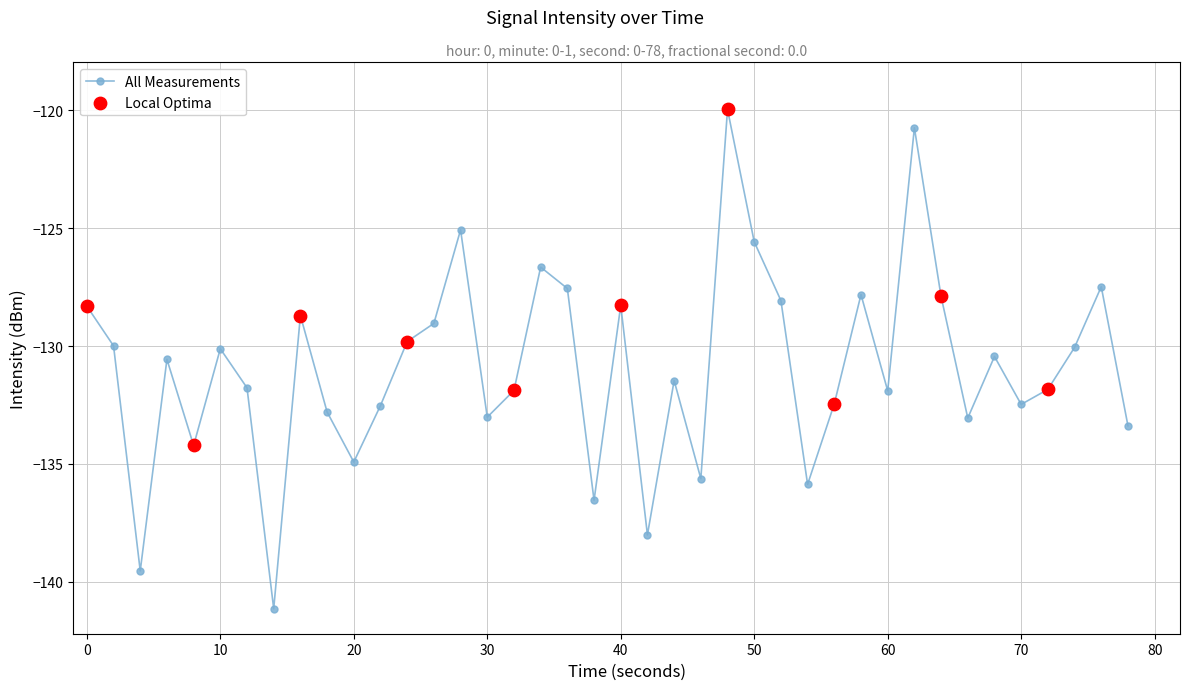

What is the sum of all values?

-5236.6